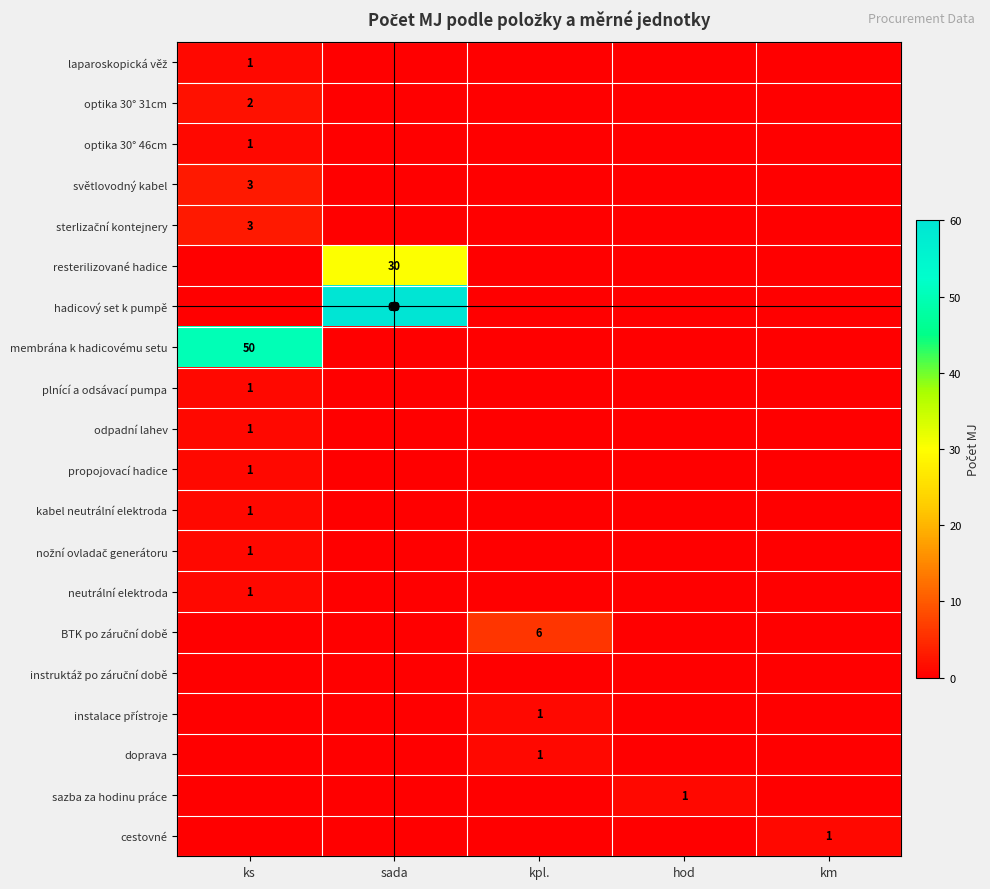

At how many categories does at least one series exceed 51?

1